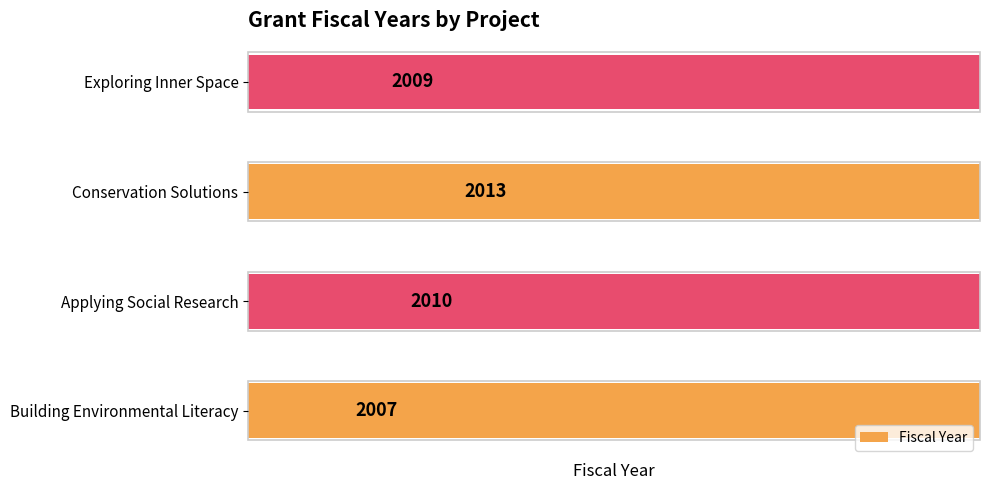

How many values are between 2009 and 2013?

3